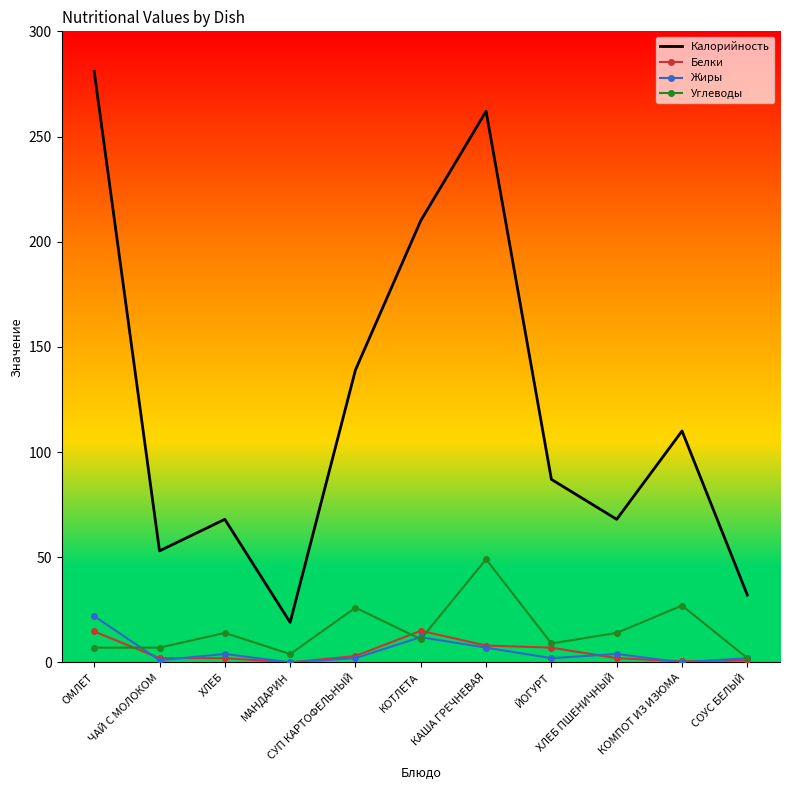

True or false: Углеводы and Калорийность cross at least once.

False